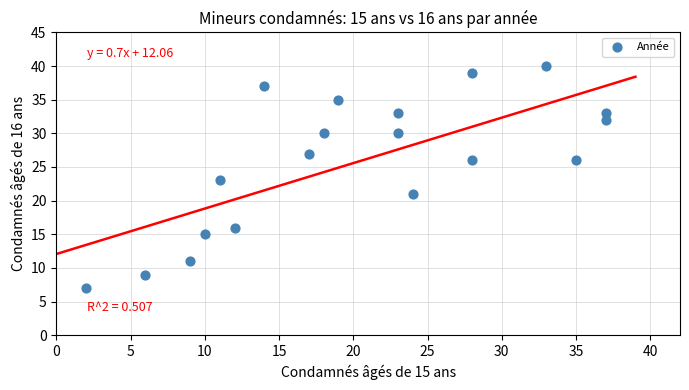

What is the range of X values (max minus min)?

35